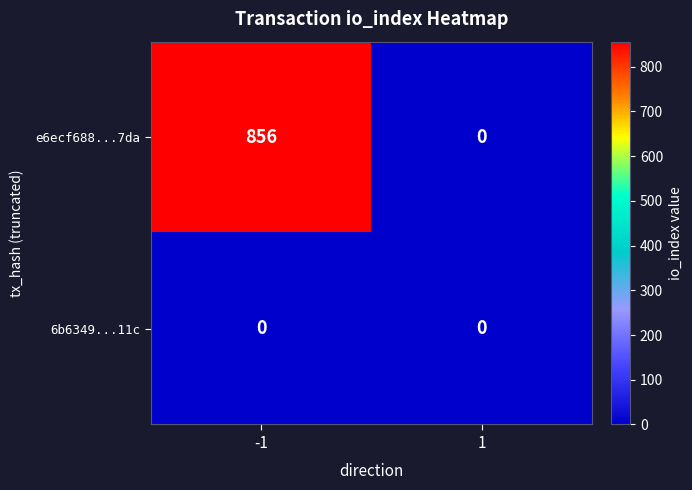

Reading left to right, what are all the values shown in this chart?

e6ecf688...7da: 856	0
6b6349...11c: 0	0